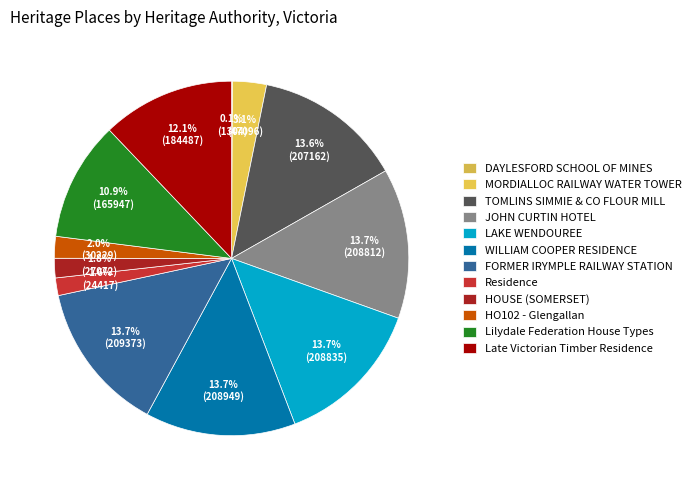

To the nearest percent, what is the difference between the largest and smallest slice percentages?

14%